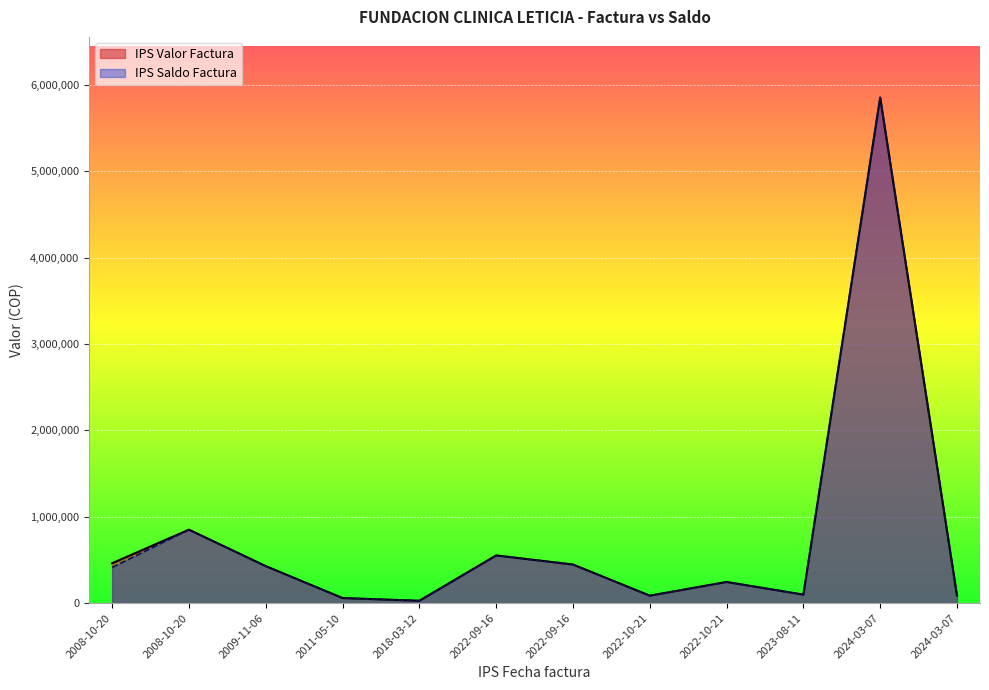

What is the difference between the second highest and second lowest values in the IPS Saldo Factura series?

791800